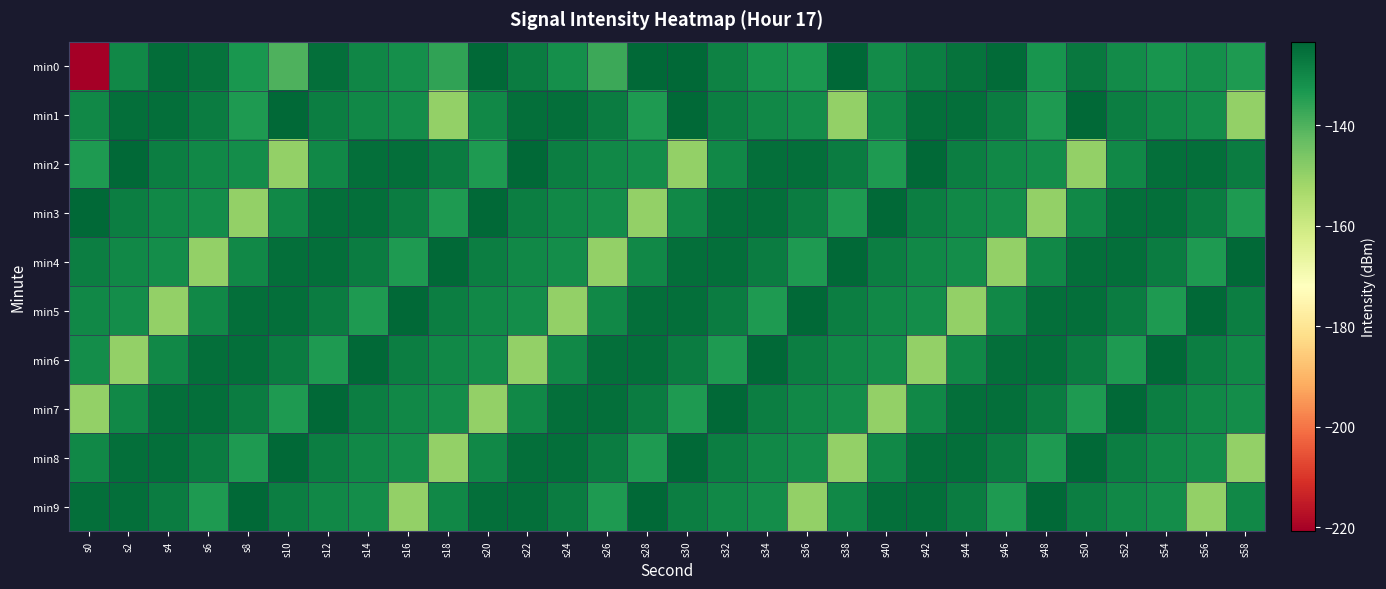

What is the total value across all series at s38?

-1327.3